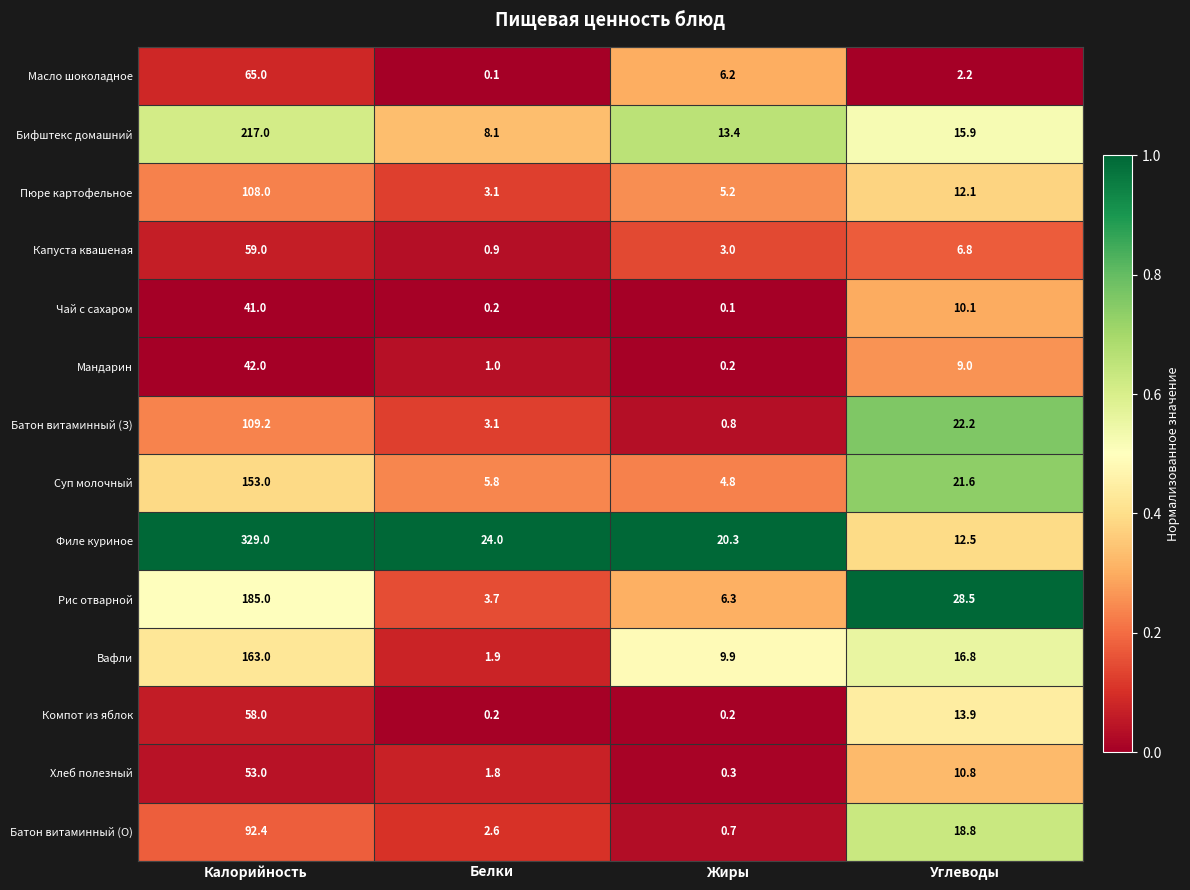

What is the difference between the maximum and minimum values in the Компот из яблок series?

57.8